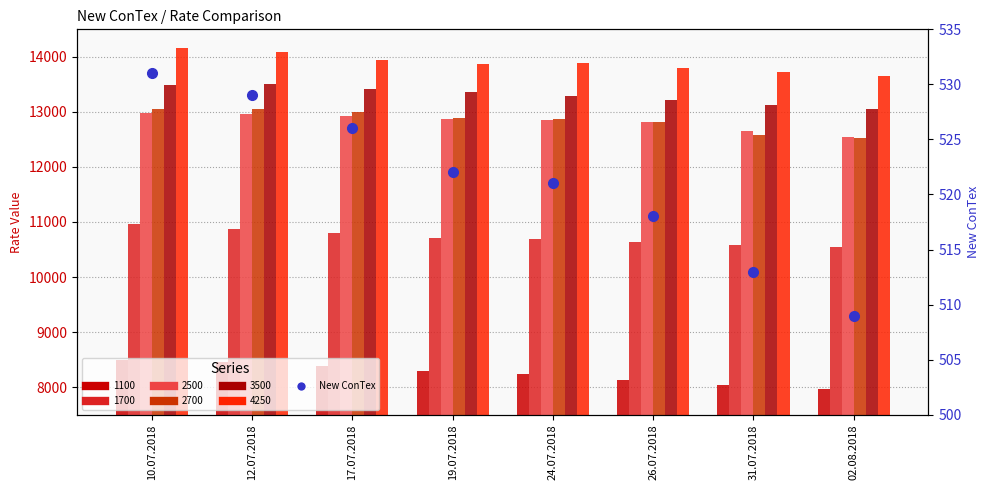

List the labels in order of value, smallest first.

02.08.2018, 31.07.2018, 26.07.2018, 24.07.2018, 19.07.2018, 17.07.2018, 12.07.2018, 10.07.2018